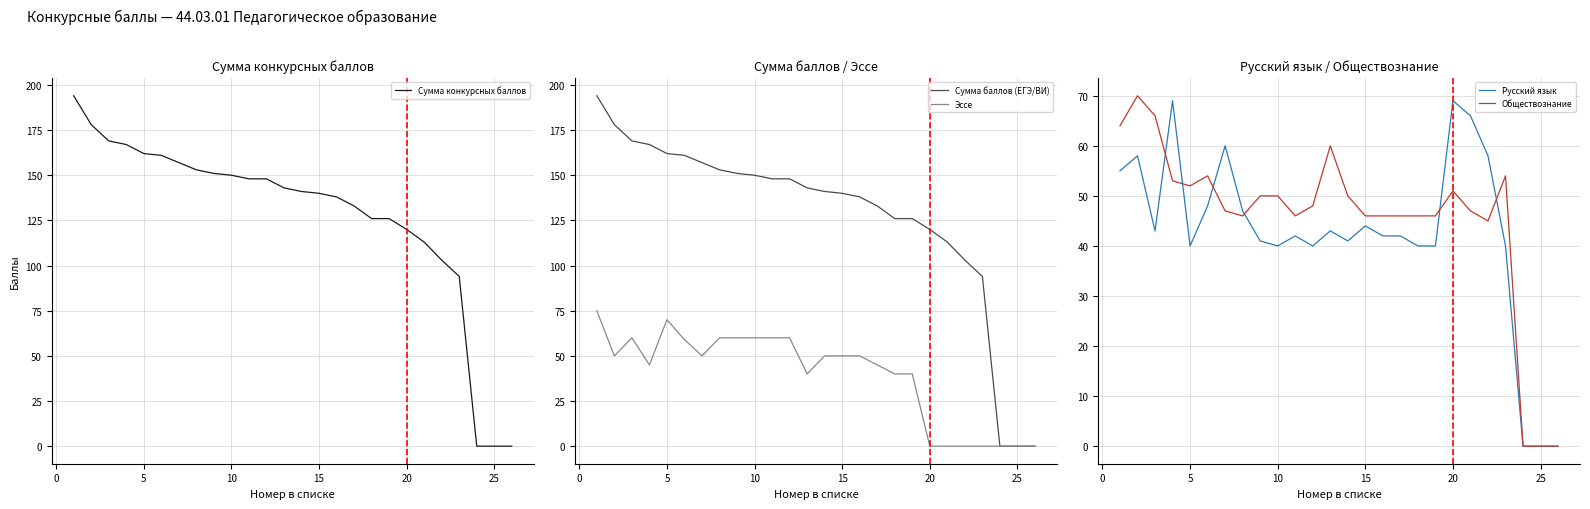

Is it true that Эссе equals 60 at 10?

True